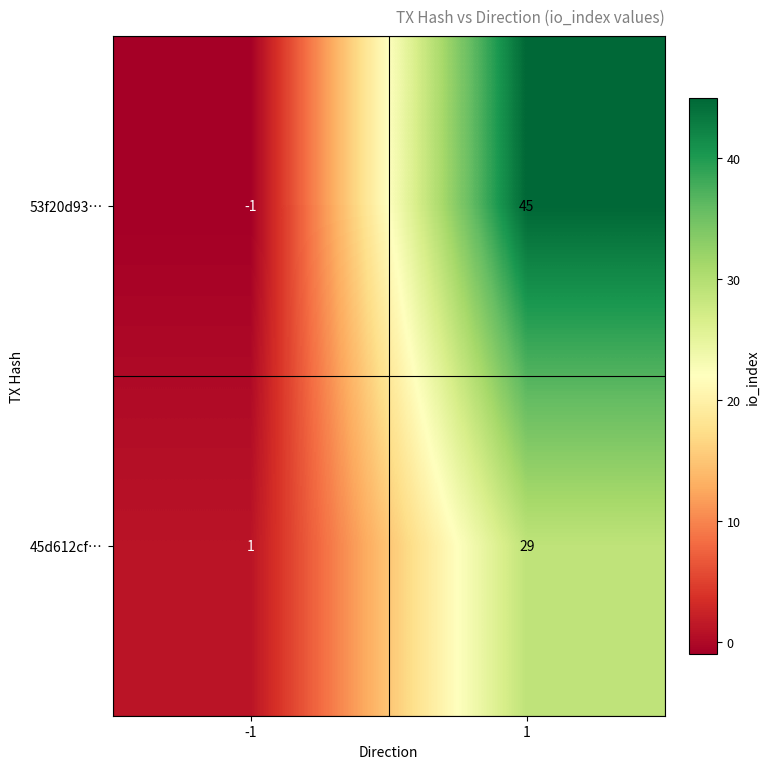

At 1, list the series in order from largest to smallest.

53f20d93…, 45d612cf…